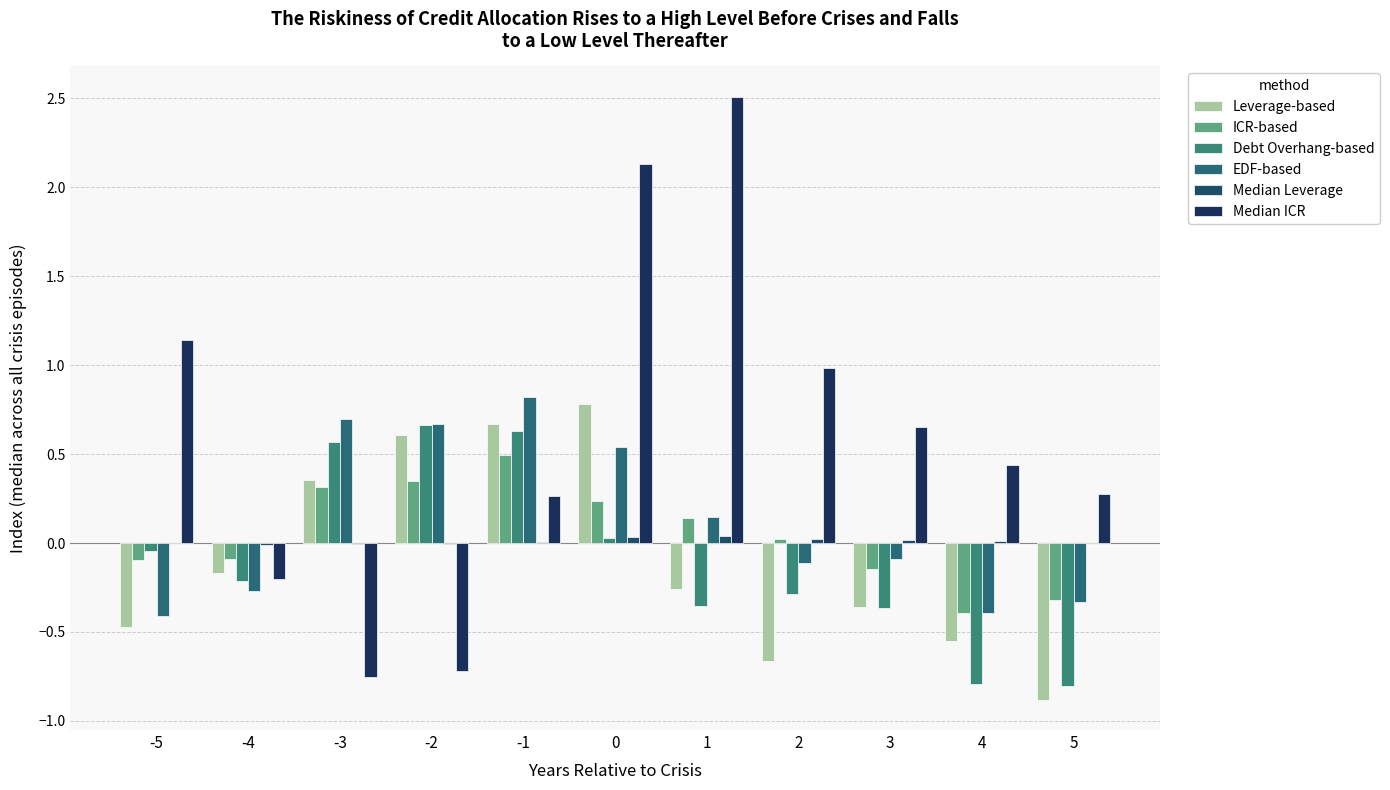

Rank the series by their maximum value, from lowest to highest.

Median Leverage, ICR-based, Debt Overhang-based, Leverage-based, EDF-based, Median ICR